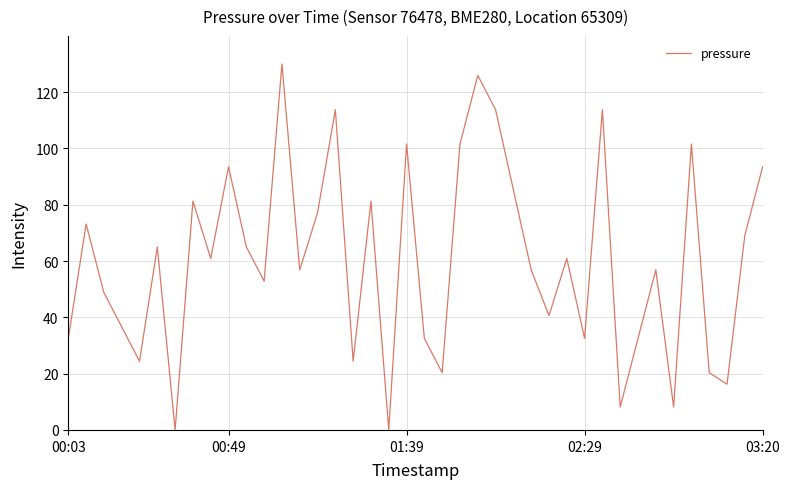

What is the maximum value shown in the chart?

130.0